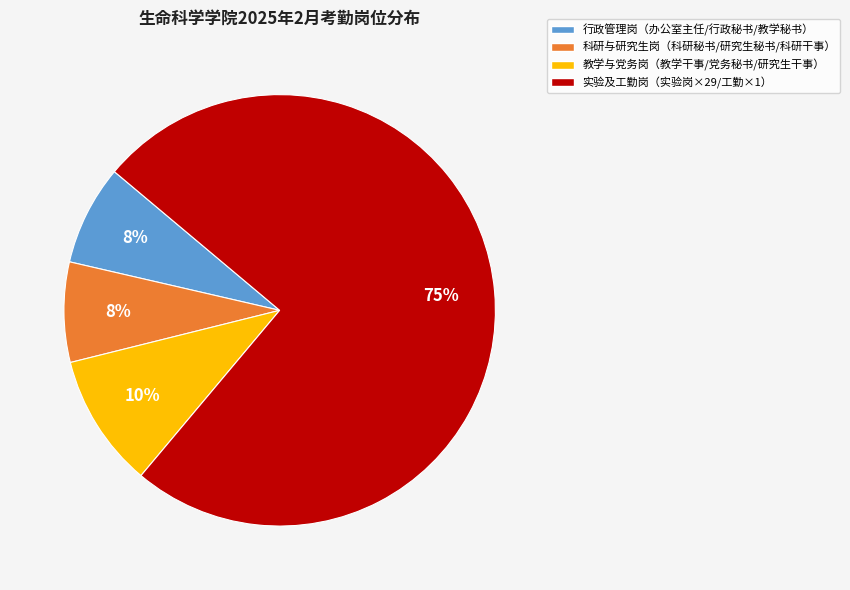

Is there a majority slice in this chart?

Yes